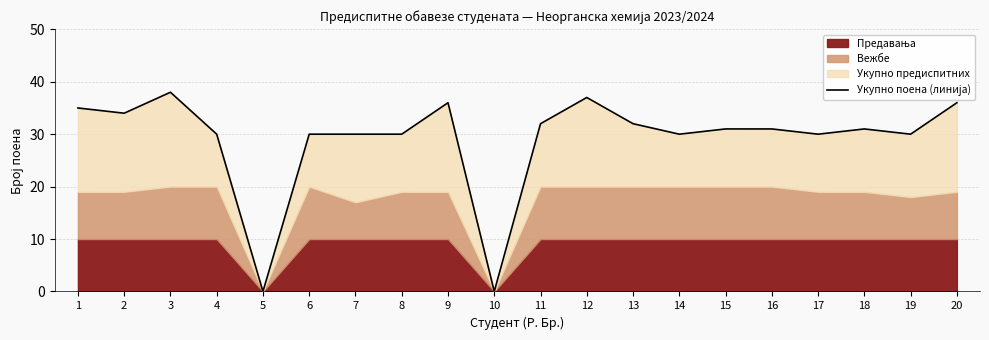

True or false: the data has more than 0 interior local peaks.

True